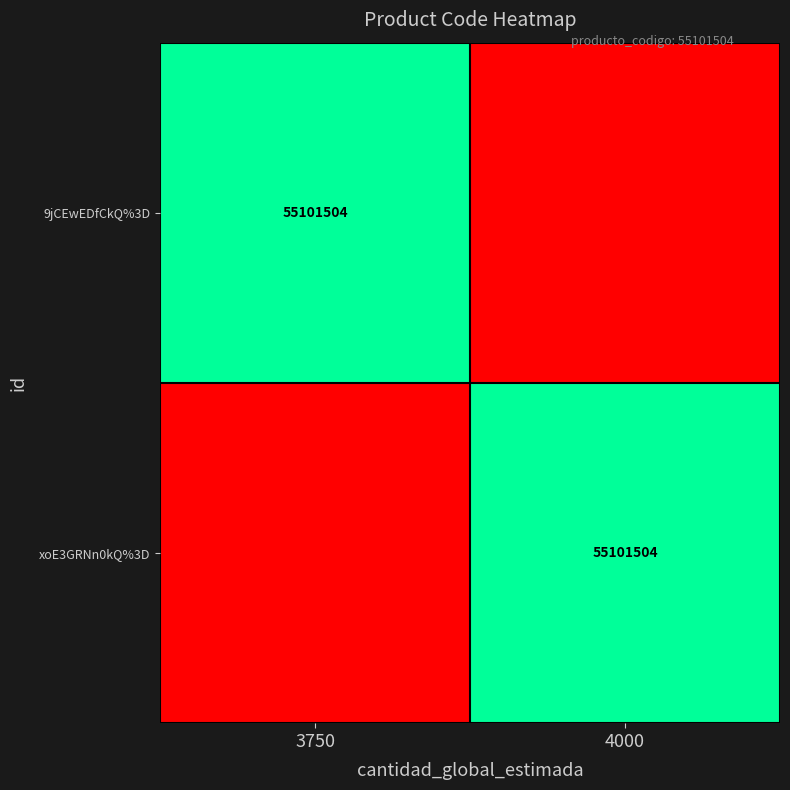

Is it true that xoE3GRNn0kQ%3D equals 55101504 at 4000?

True